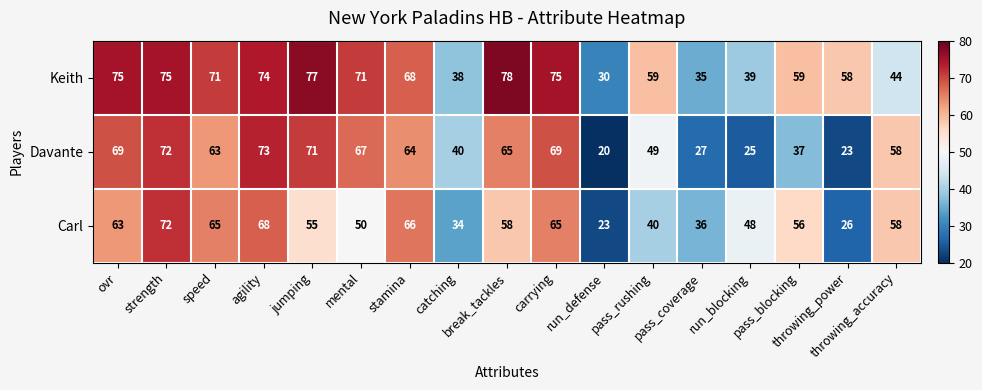

Rank the series by their maximum value, from lowest to highest.

Carl, Davante, Keith